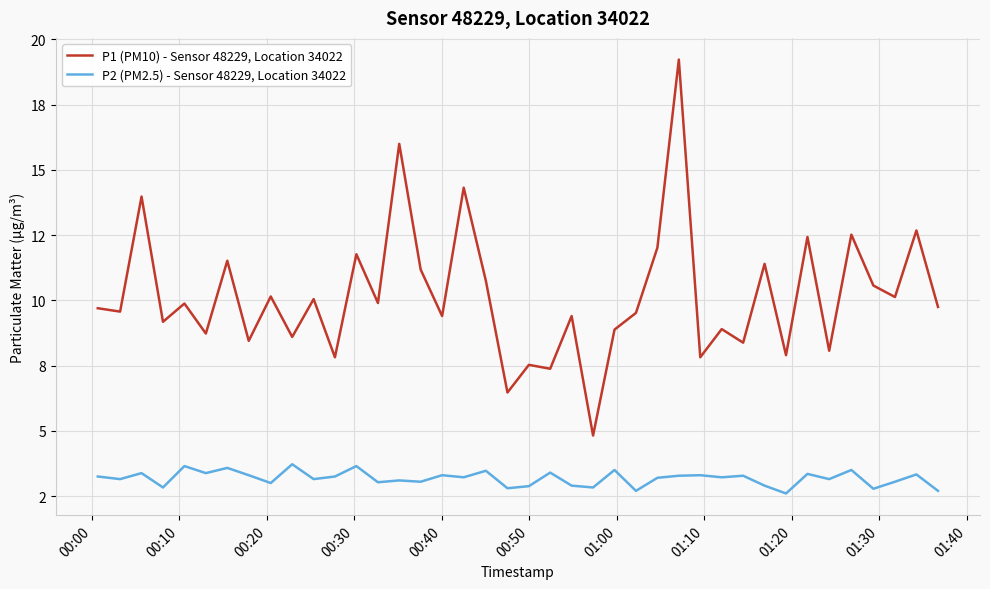

What is the difference between the maximum and minimum values in the P1 (PM10) - Sensor 48229, Location 34022 series?

14.4